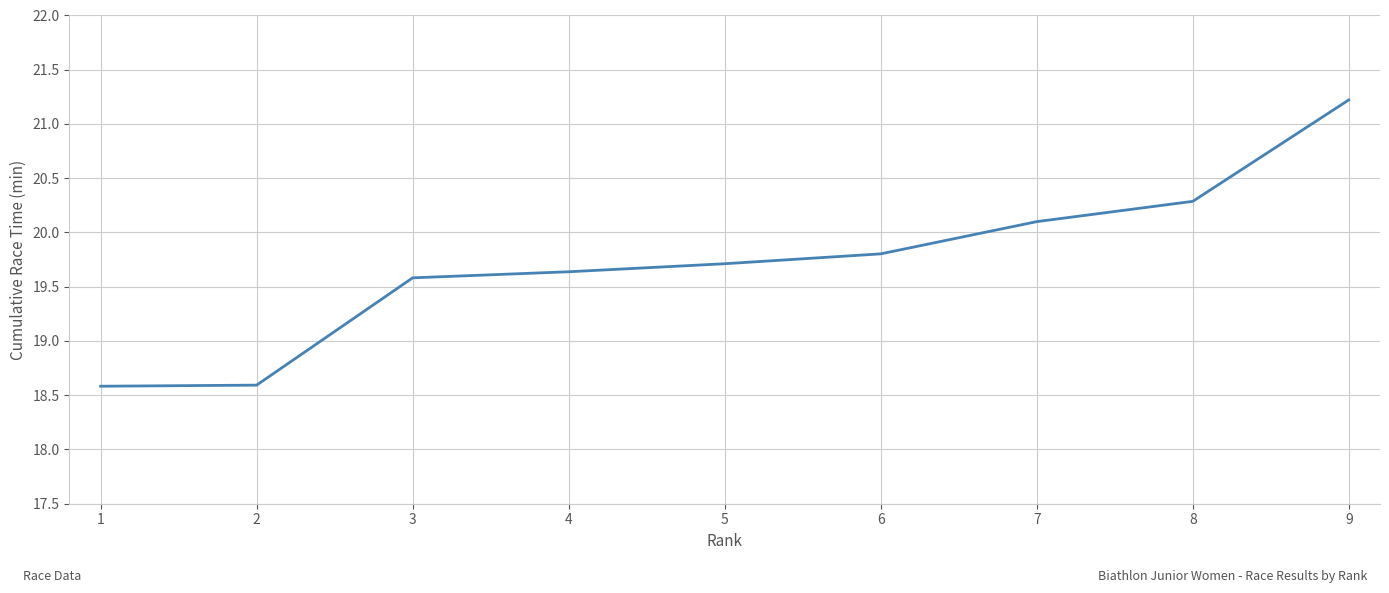

How many lines are shown in the chart?

1